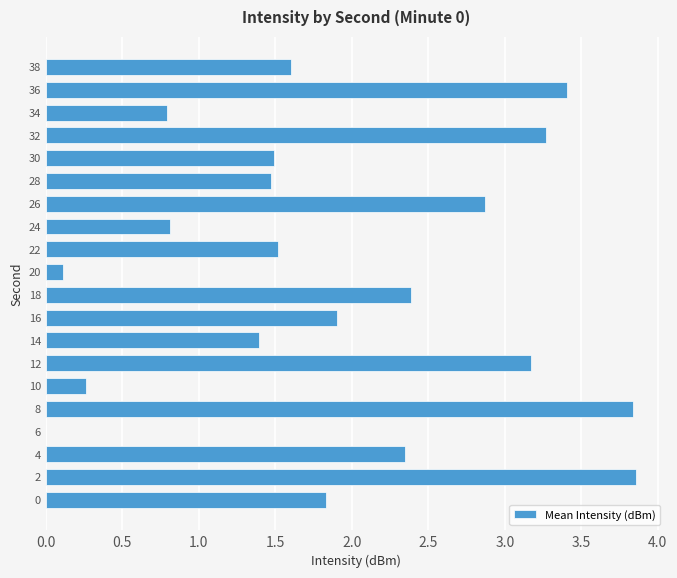

The value at 18 is 1.0. True or false?

False